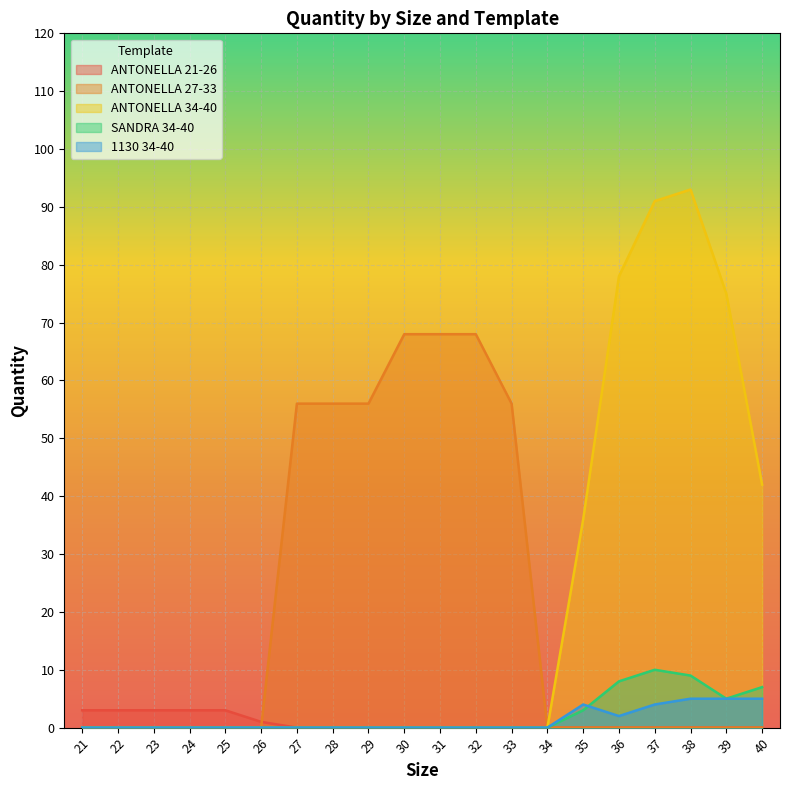

True or false: ANTONELLA 21-26 and SANDRA 34-40 intersect in this chart.

False